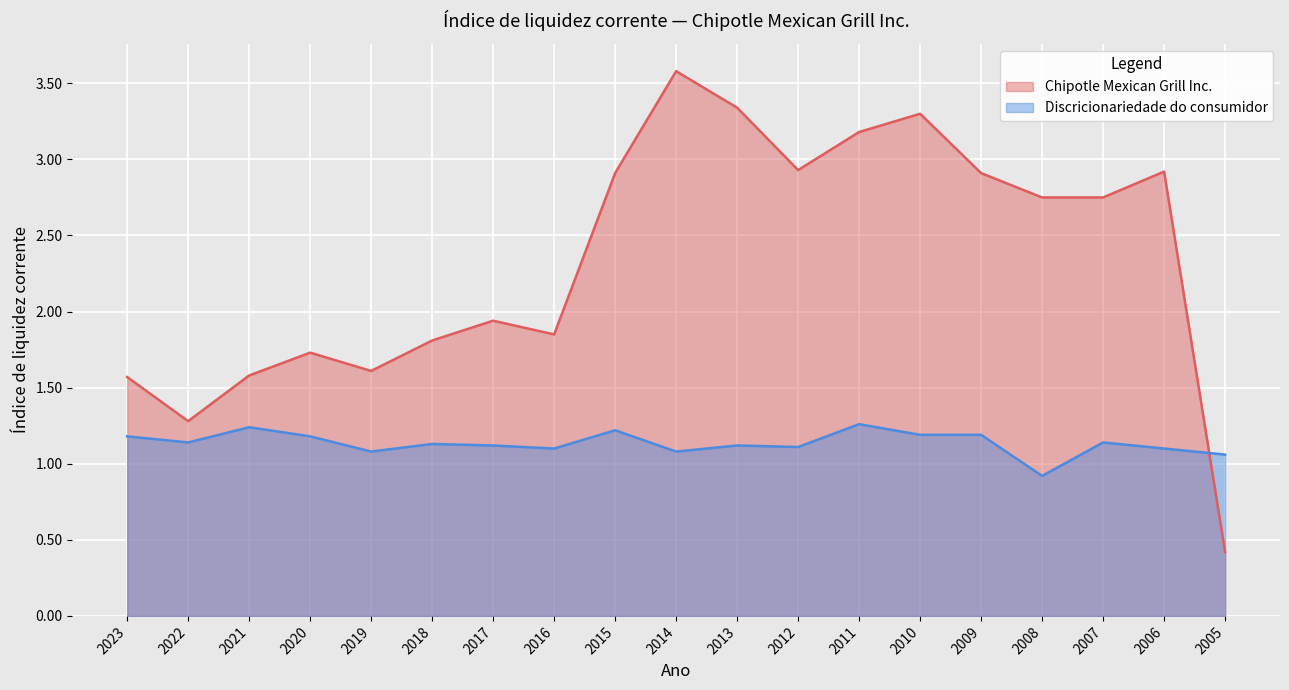

The Discricionariedade do consumidor series shows 0.9 at 2008. True or false?

True